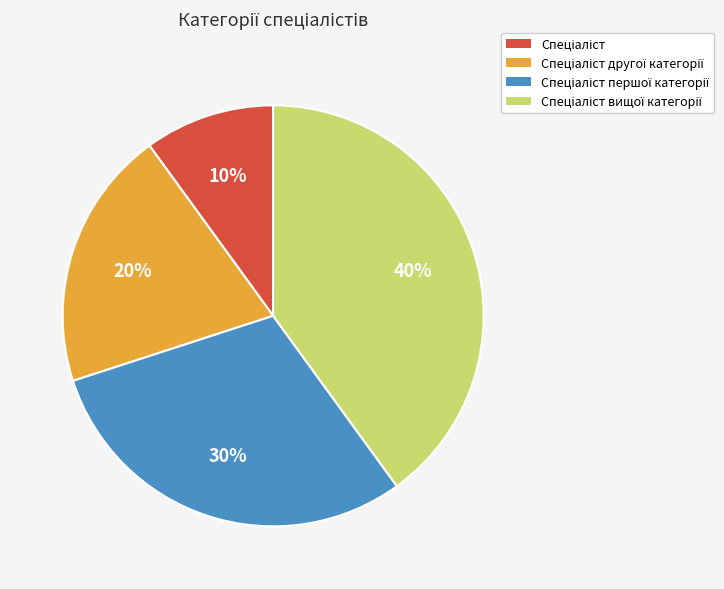

Count the number of slices in the pie.

4